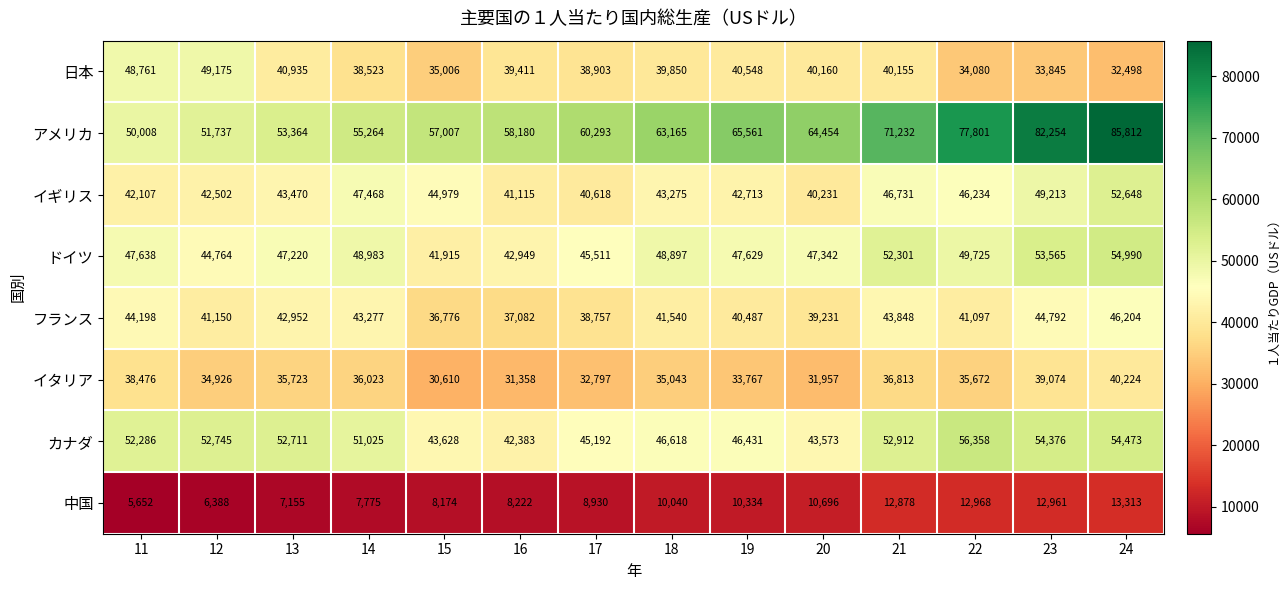

What is the difference between the highest and lowest values at 16?

49958